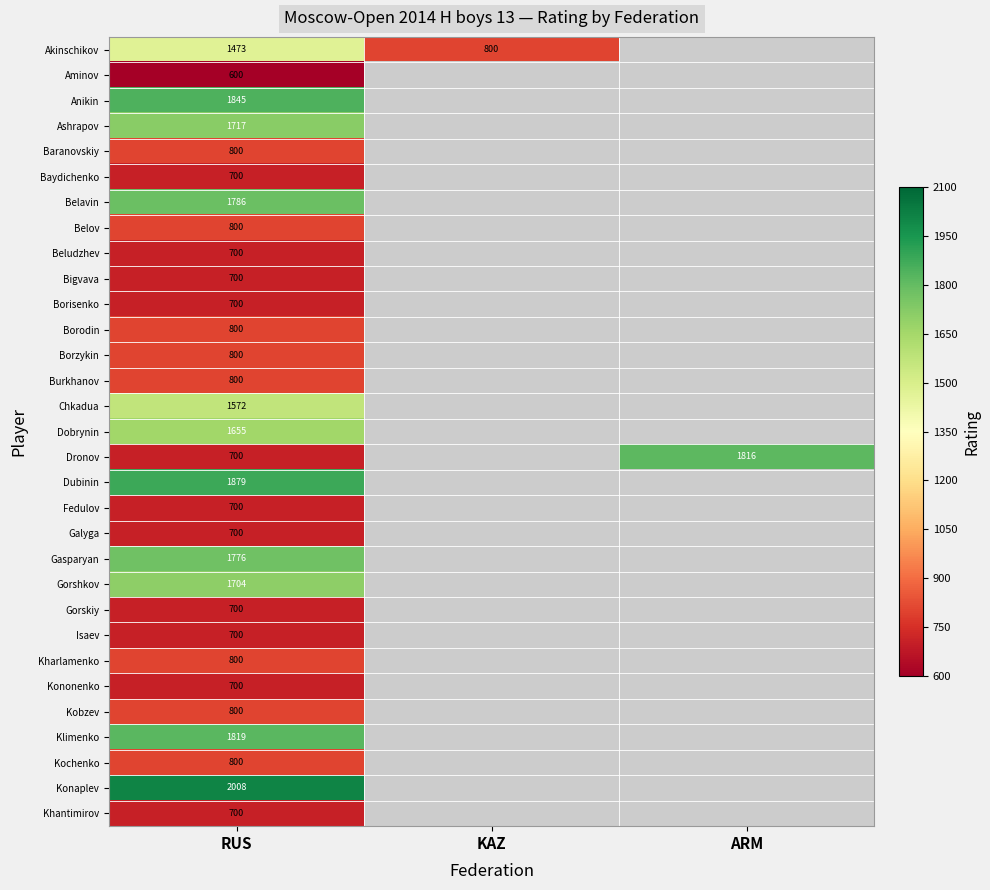

True or false: Kochenko has a value of 800 at RUS.

True